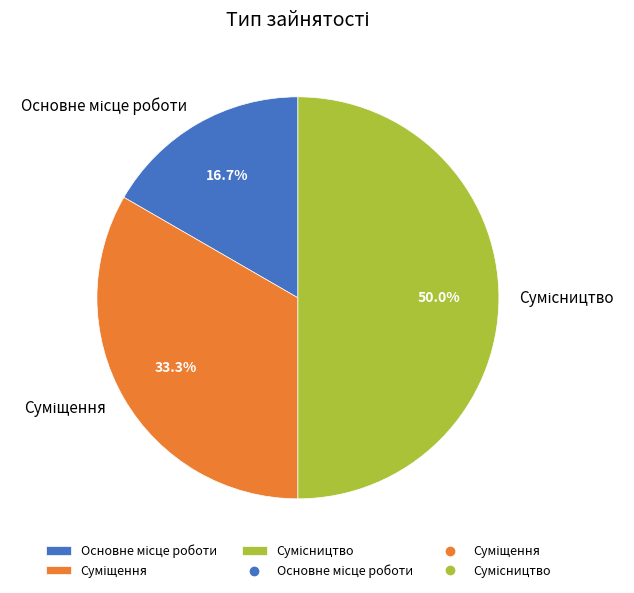

To the nearest percent, what is the average slice percentage?

33%